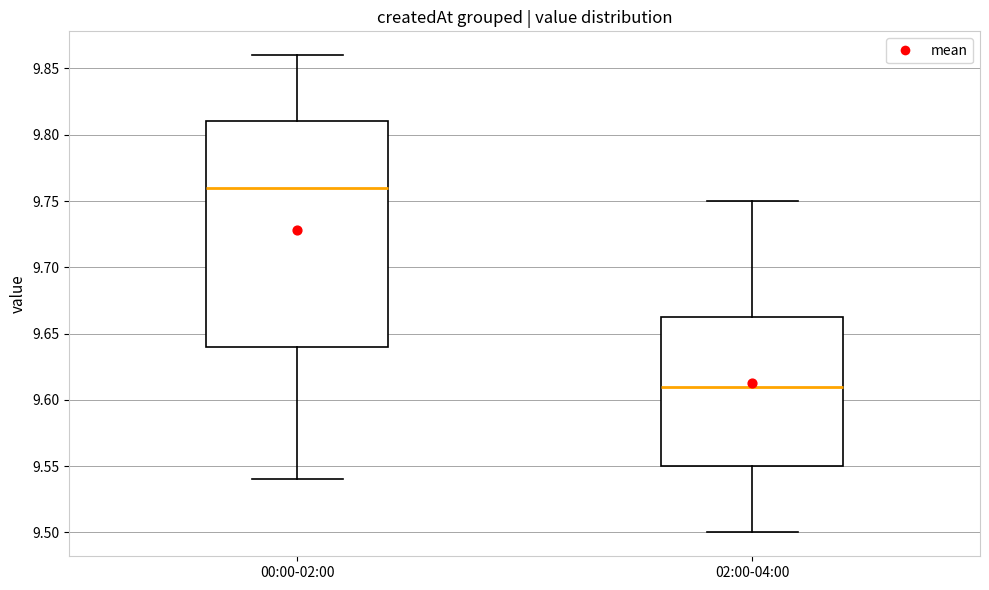

Where does the median line of the box for 02:00-04:00 sit on the y-axis? The values are not printed on the chart, so give them approximately, as read against the axis.

9.610